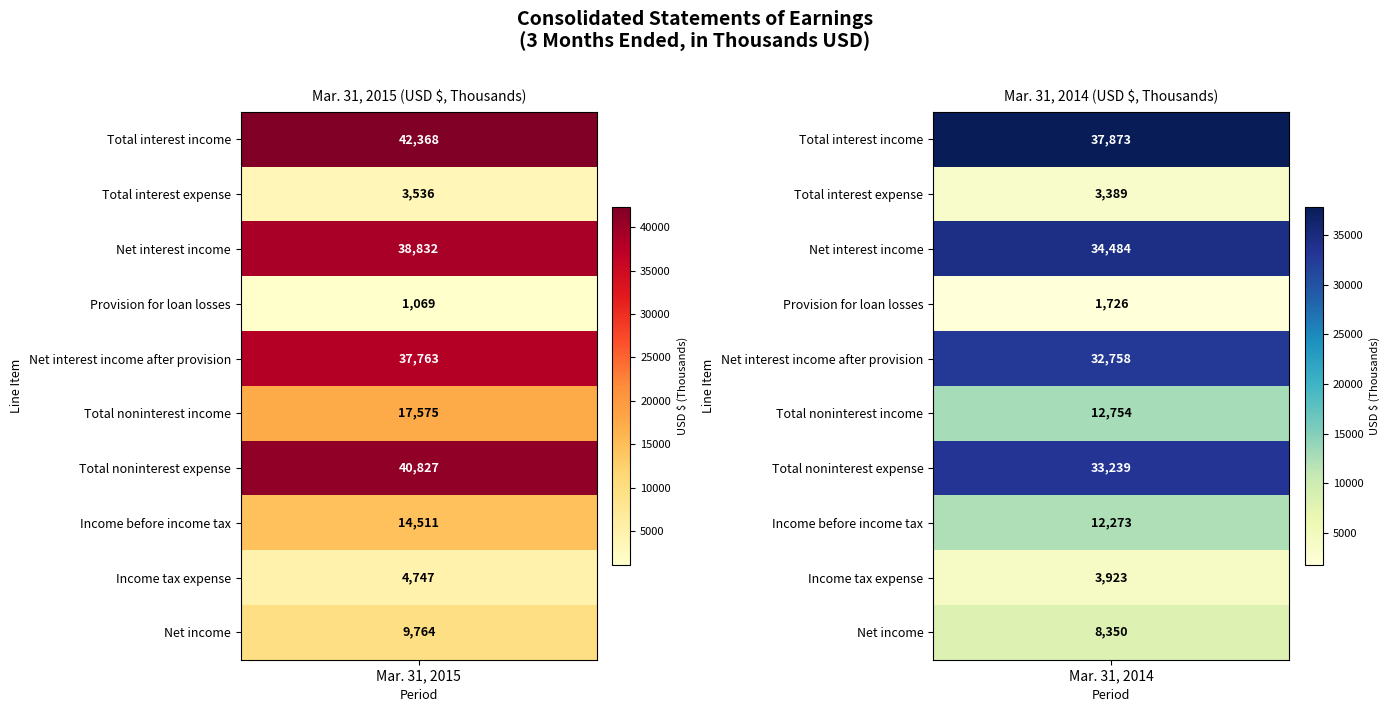

Reading right to left, extract all data points from this chart.

Mar. 31, 2015: Net income=9764	Income tax expense=4747	Income before income tax=14511	Total noninterest expense=40827	Total noninterest income=17575	Net interest income after provision=37763	Provision for loan losses=1069	Net interest income=38832	Total interest expense=3536	Total interest income=42368
Mar. 31, 2014: Net income=8350	Income tax expense=3923	Income before income tax=12273	Total noninterest expense=33239	Total noninterest income=12754	Net interest income after provision=32758	Provision for loan losses=1726	Net interest income=34484	Total interest expense=3389	Total interest income=37873